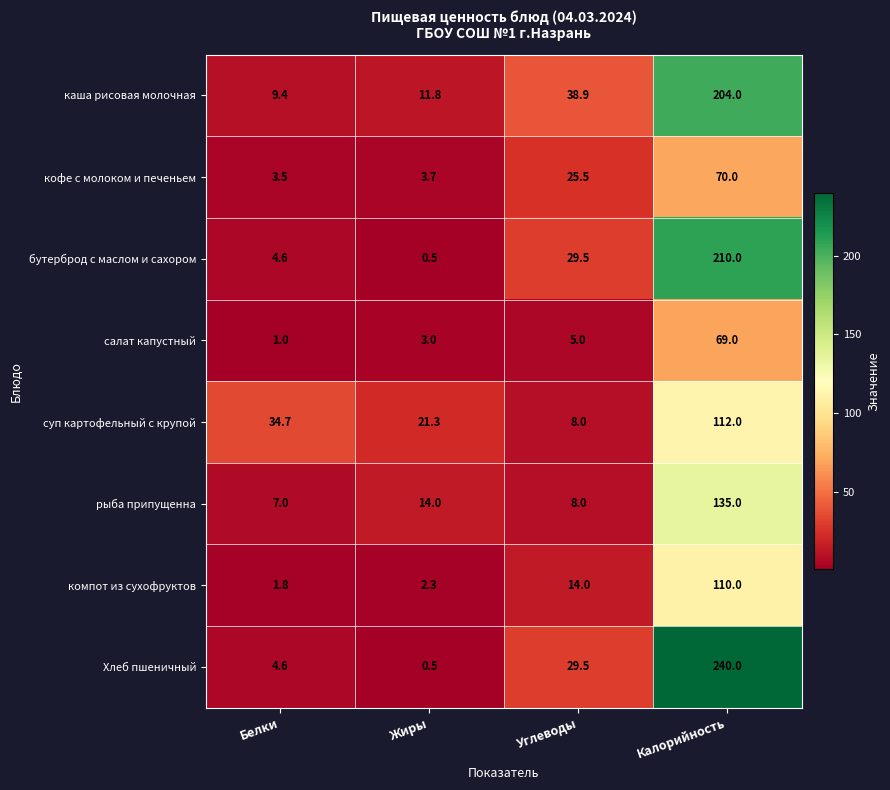

Is it true that салат капустный equals 1.0 at Белки?

True